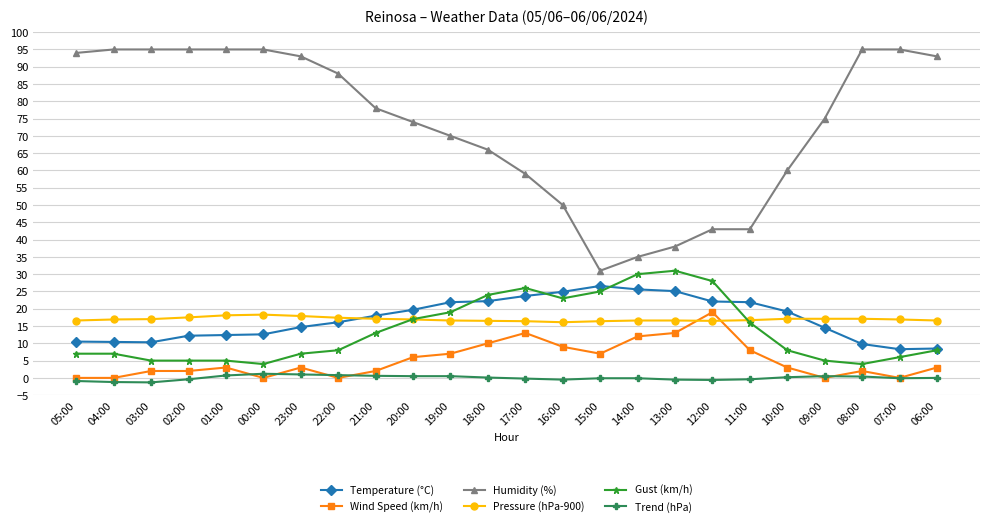

Which series has the largest total across all categories?

Humidity (%)